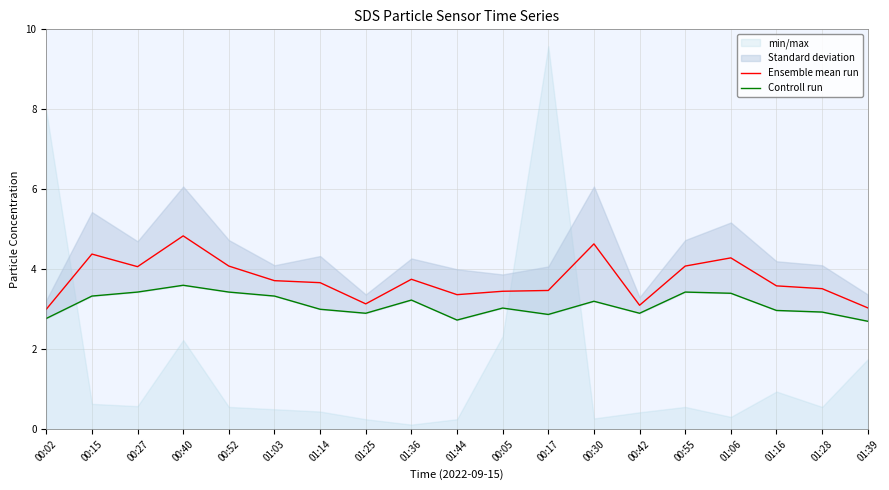

At which category is the sum across all series the highest?

00:40